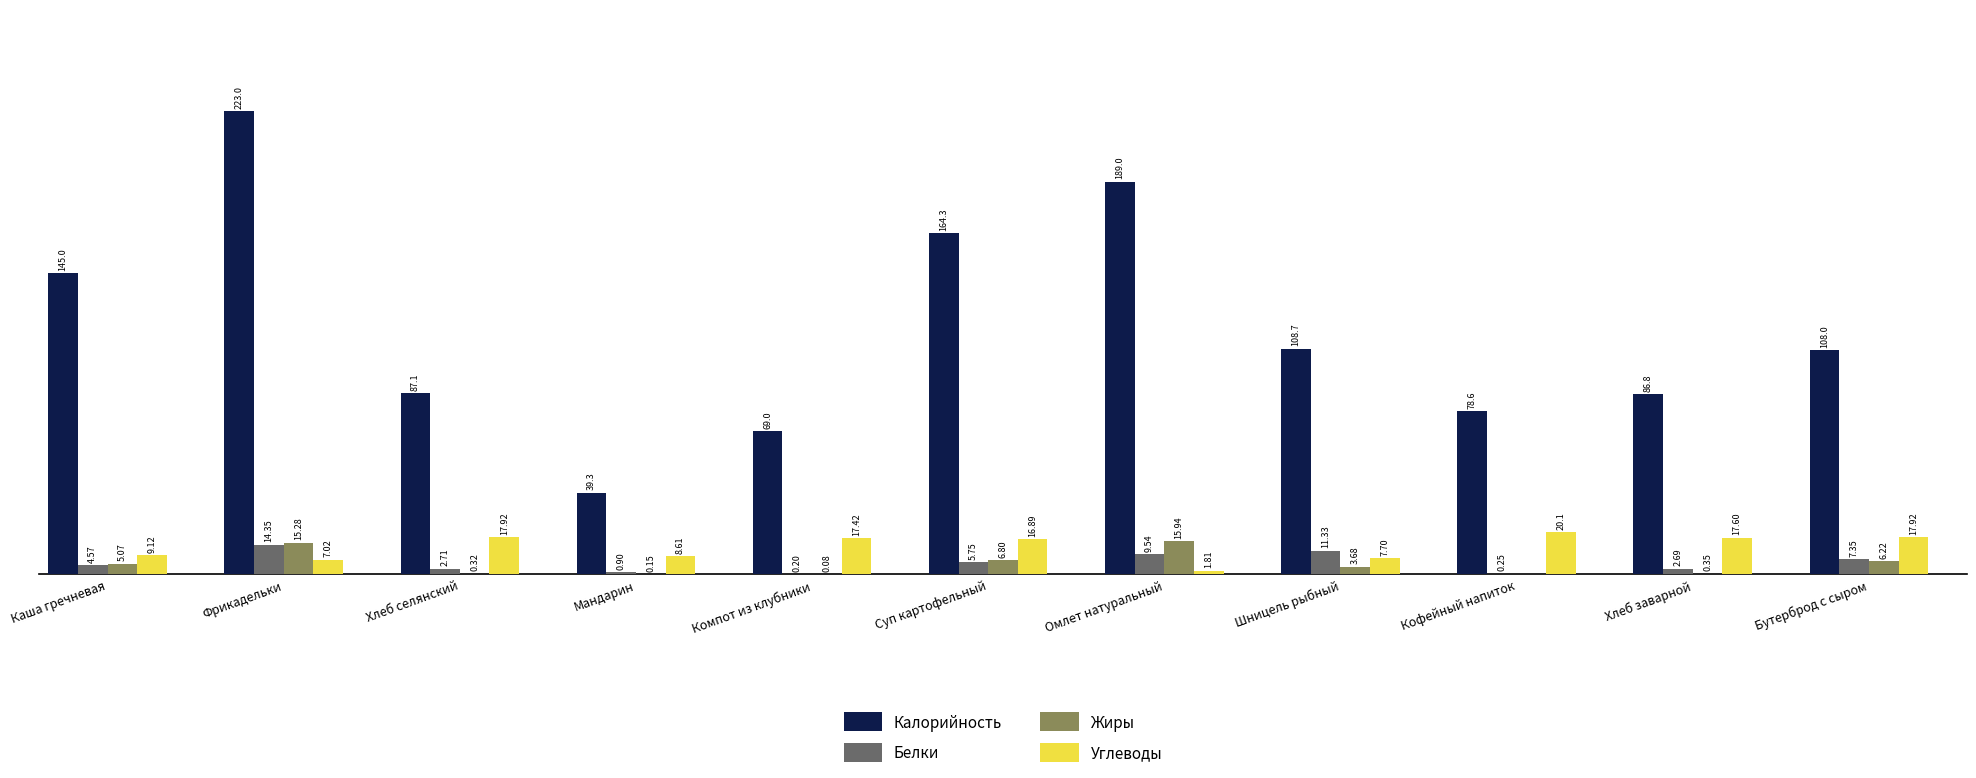

Is the value of Калорийность at Кофейный напиток greater than the value of Жиры at Суп картофельный?

Yes